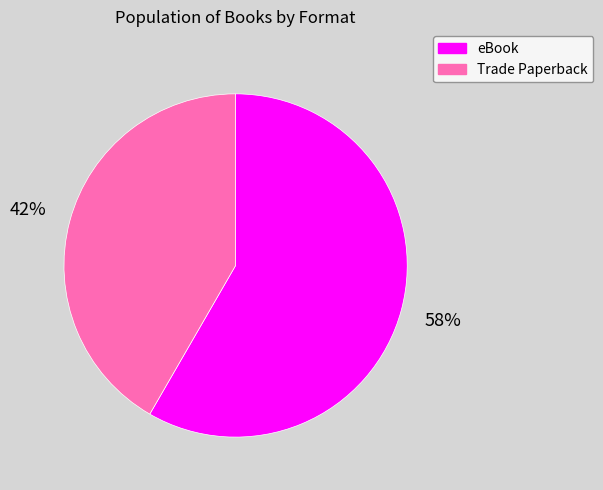

Rank the categories by value from highest to lowest.

eBook, Trade Paperback